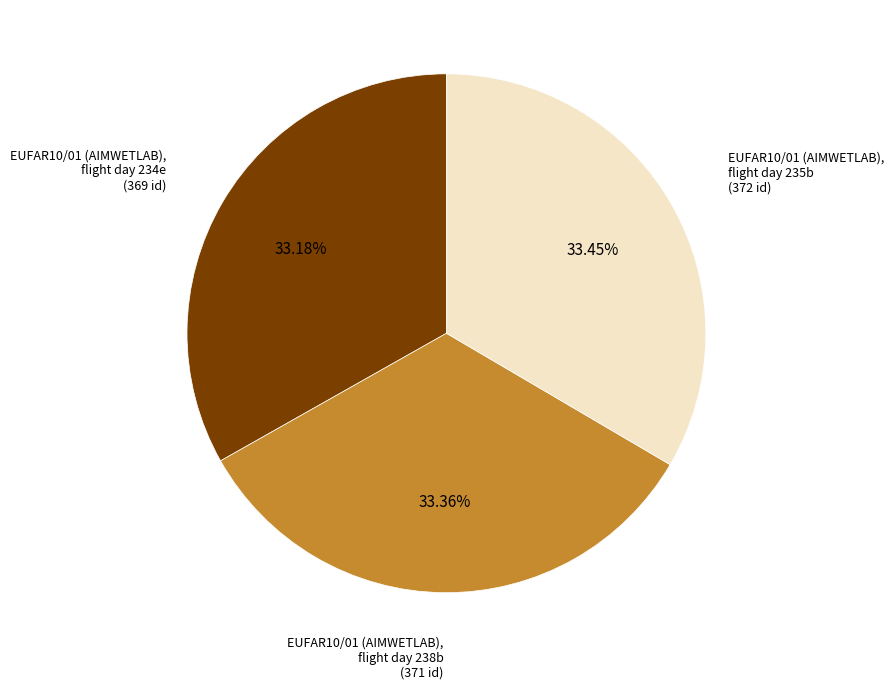

Does any single category account for the majority?

No